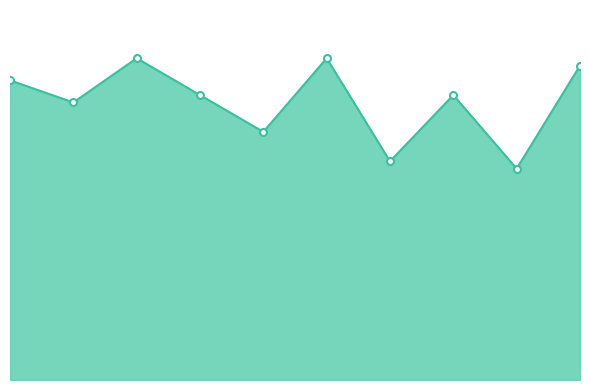

What is the average value?

1890000